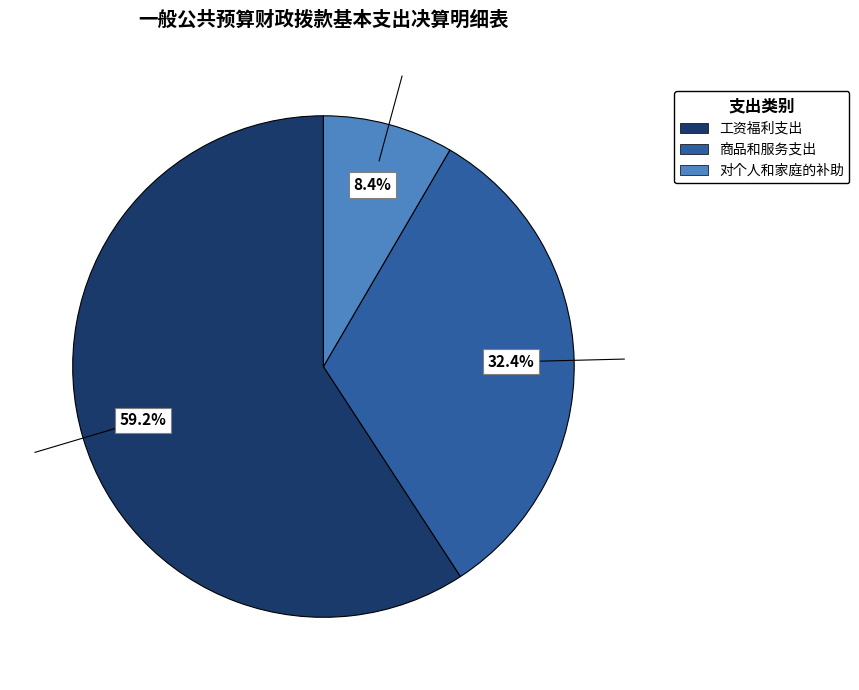

Is there any slice that represents more than half of the pie?

Yes